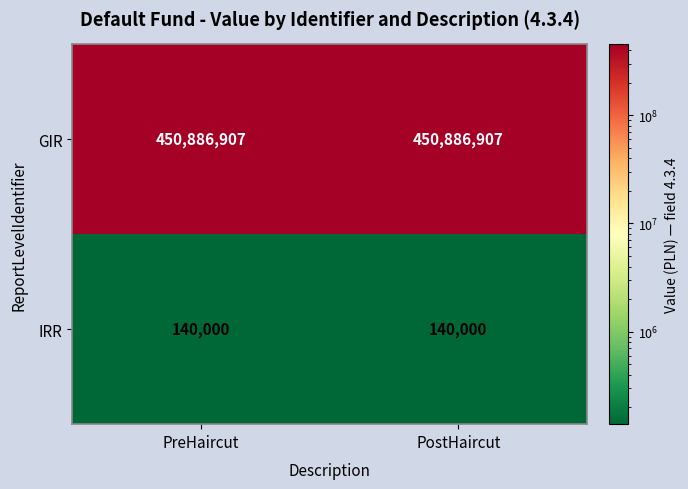

Reading left to right, what are all the values shown in this chart?

GIR: PreHaircut=450886907	PostHaircut=450886907
IRR: PreHaircut=140000	PostHaircut=140000